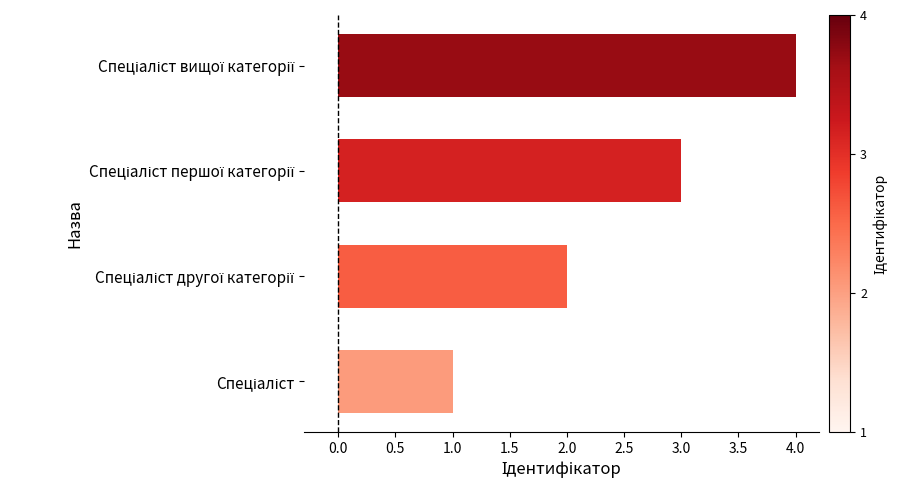

What is the greatest value displayed?

4